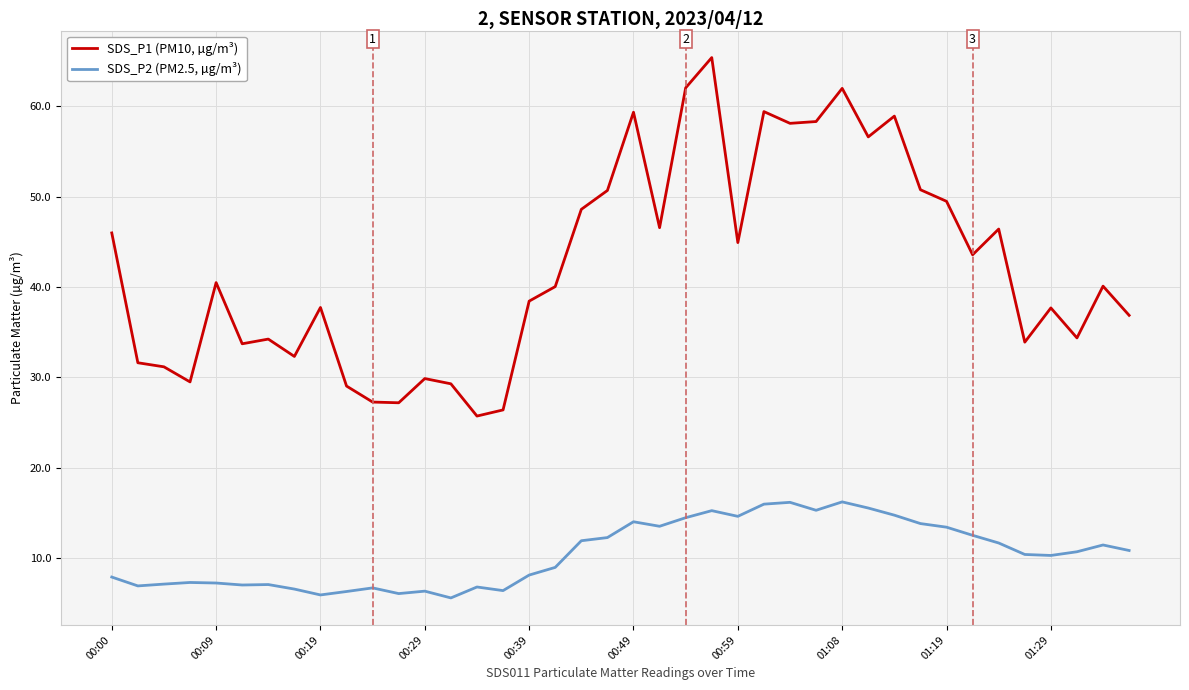

Which series has the largest total across all categories?

SDS_P1 (PM10, µg/m³)